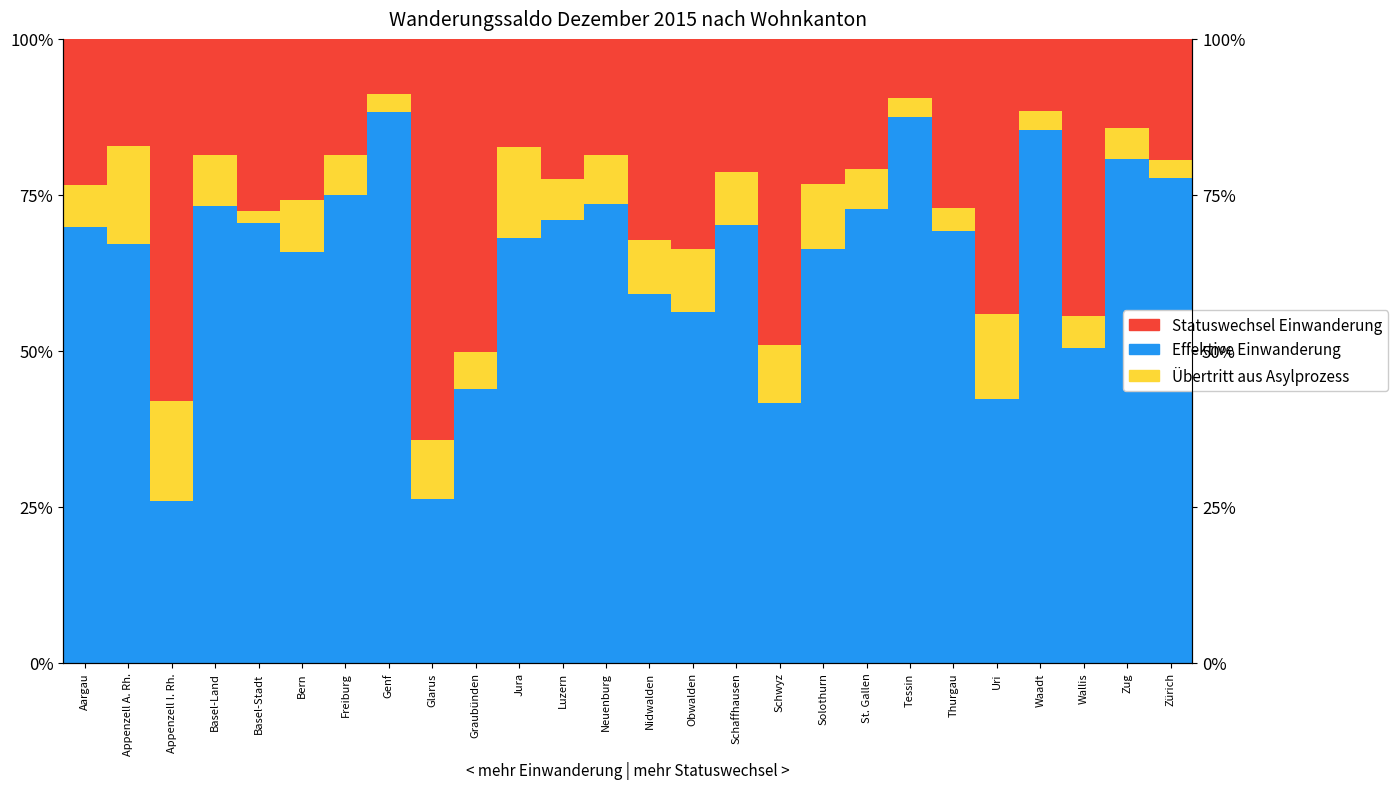

At which label does Effektive Einwanderung reach its peak?

Genf